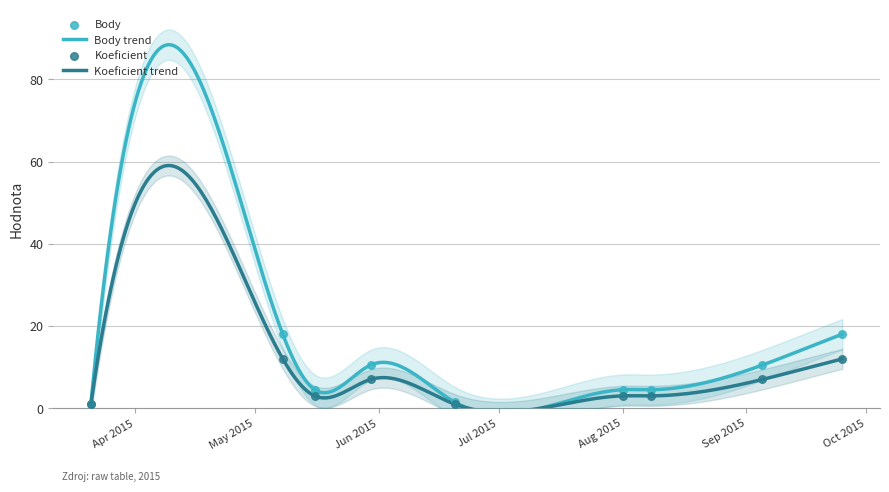

Is the value of Koeficient at 2015-09-05 greater than the value of Body at 2015-08-08?

Yes